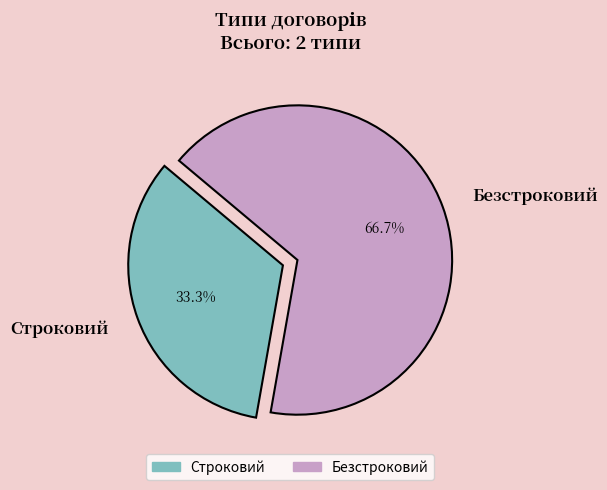

Rank the categories by value from highest to lowest.

Безстроковий, Строковий